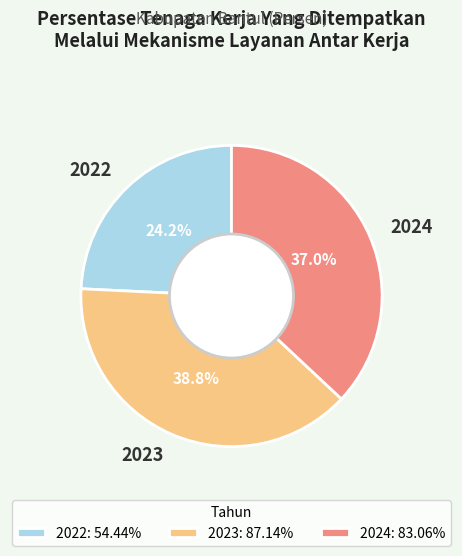

Count the number of slices in the pie.

3